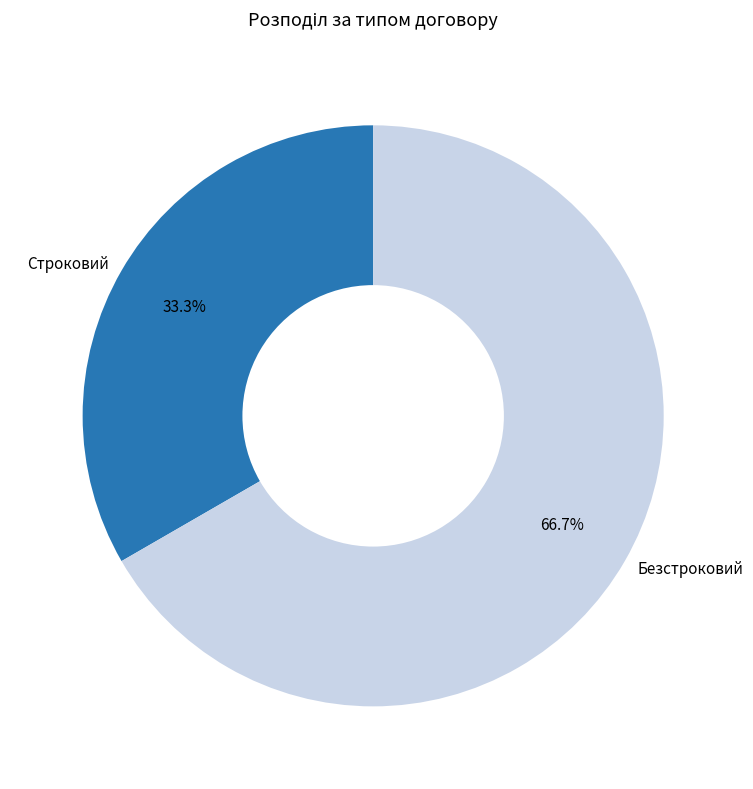

Does Безстроковий account for over 50% of the chart?

Yes